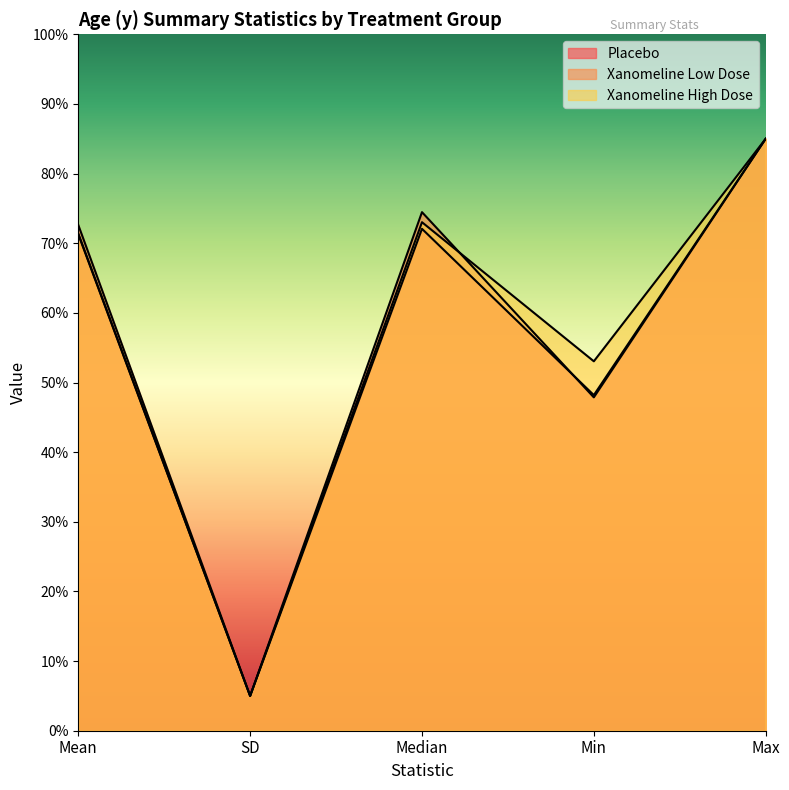

What are all the series names shown in the legend?

Placebo, Xanomeline Low Dose, Xanomeline High Dose